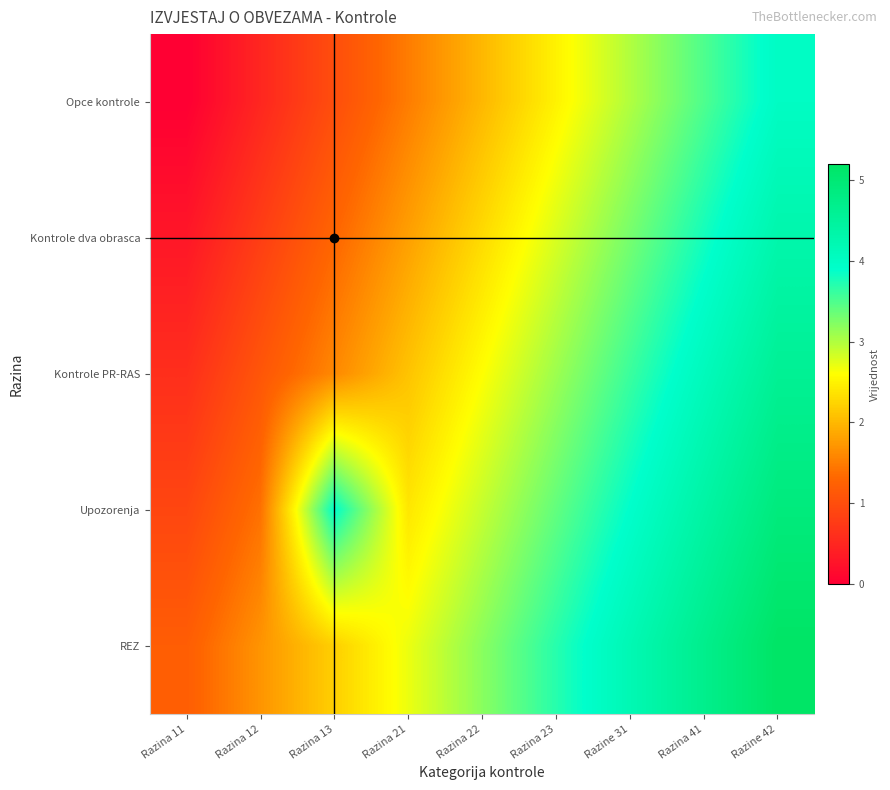

What is the total value across all series at Razina 41?

20.5